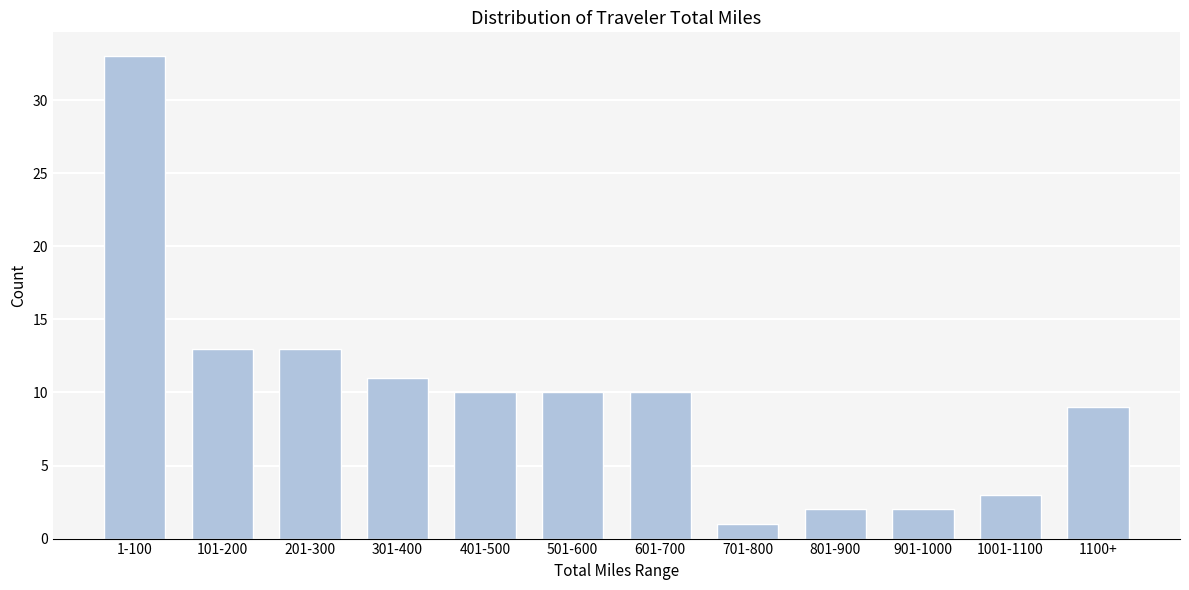

Reading left to right, list all the values displayed in this chart.

33	13	13	11	10	10	10	1	2	2	3	9